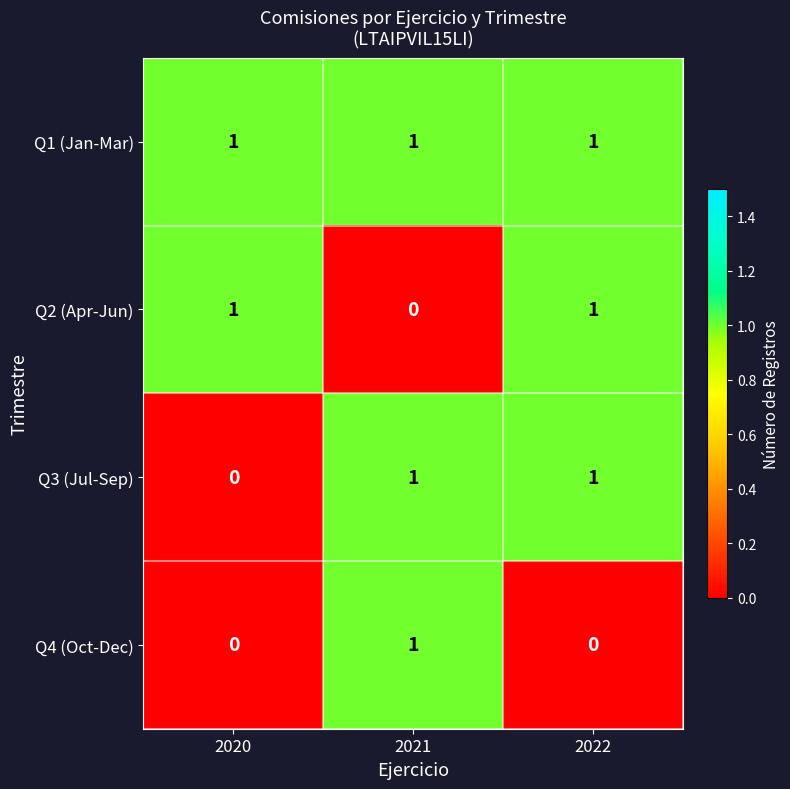

The Q1 (Jan-Mar) series shows 0 at 2020. True or false?

False